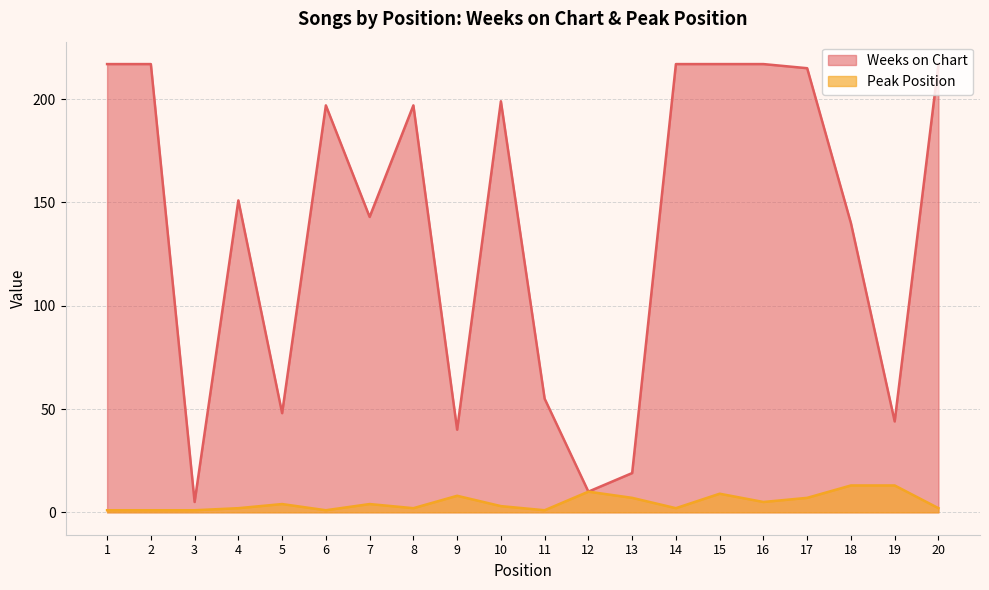

Which series has the largest total across all categories?

Weeks on Chart